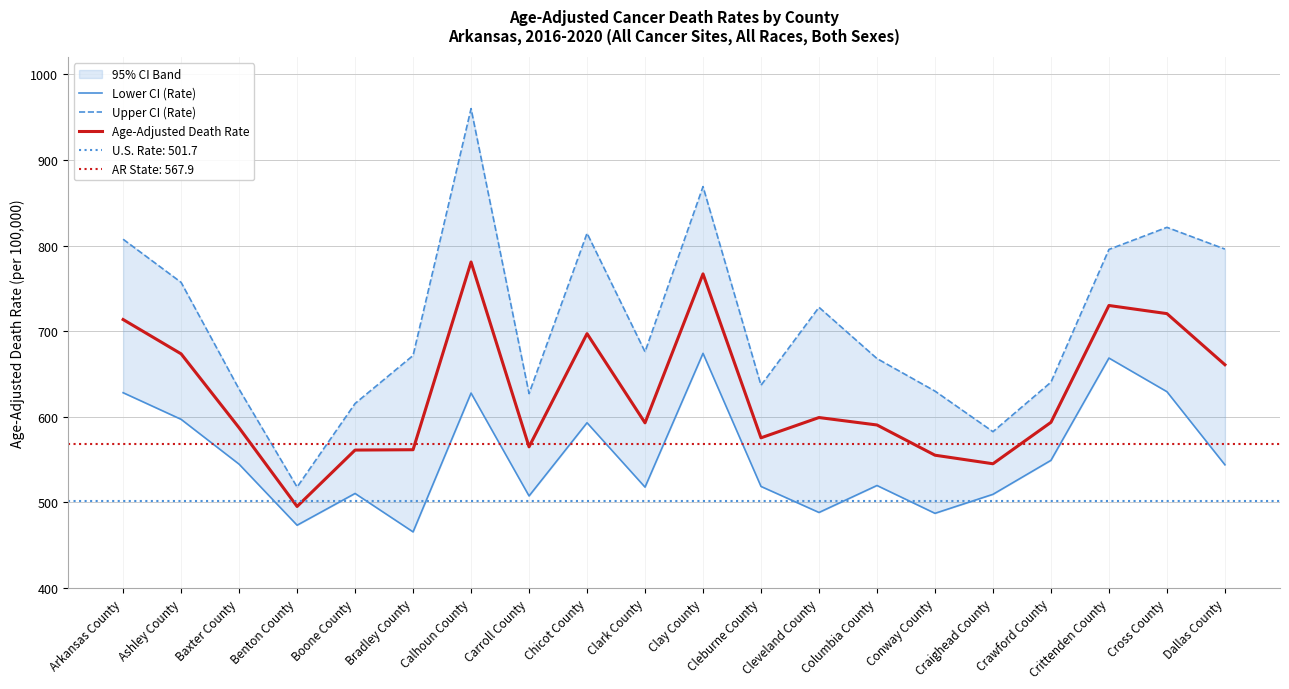

True or false: Age-Adjusted Death Rate and Lower CI (Rate) intersect in this chart.

False